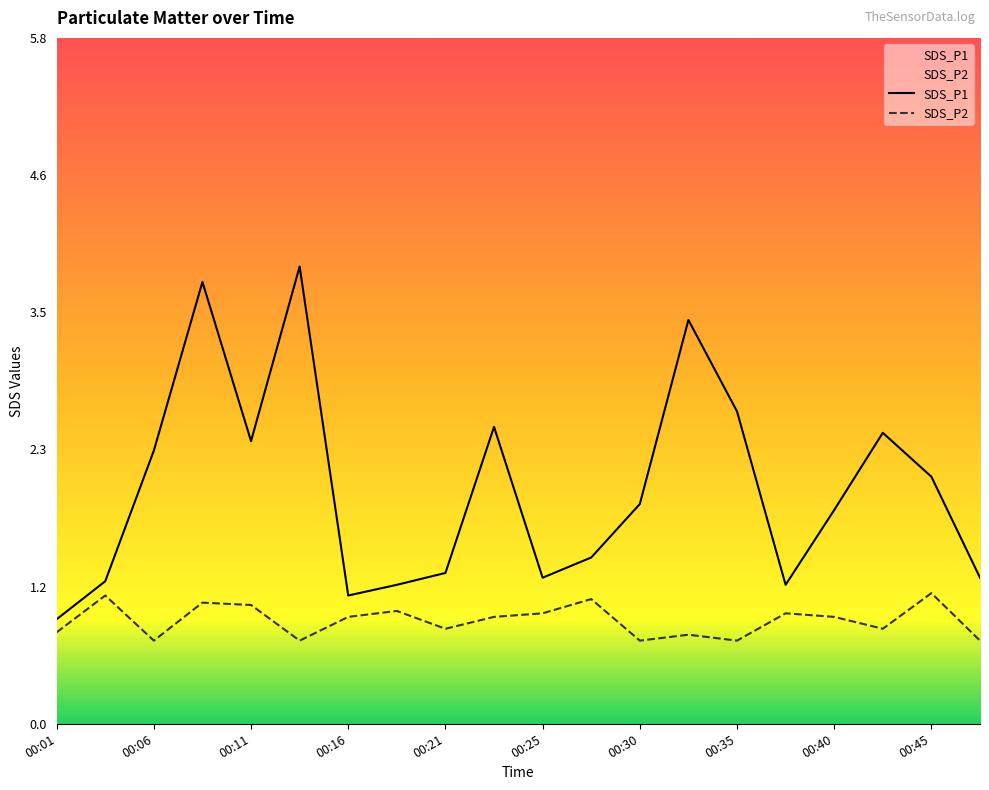

How many lines are shown in the chart?

2